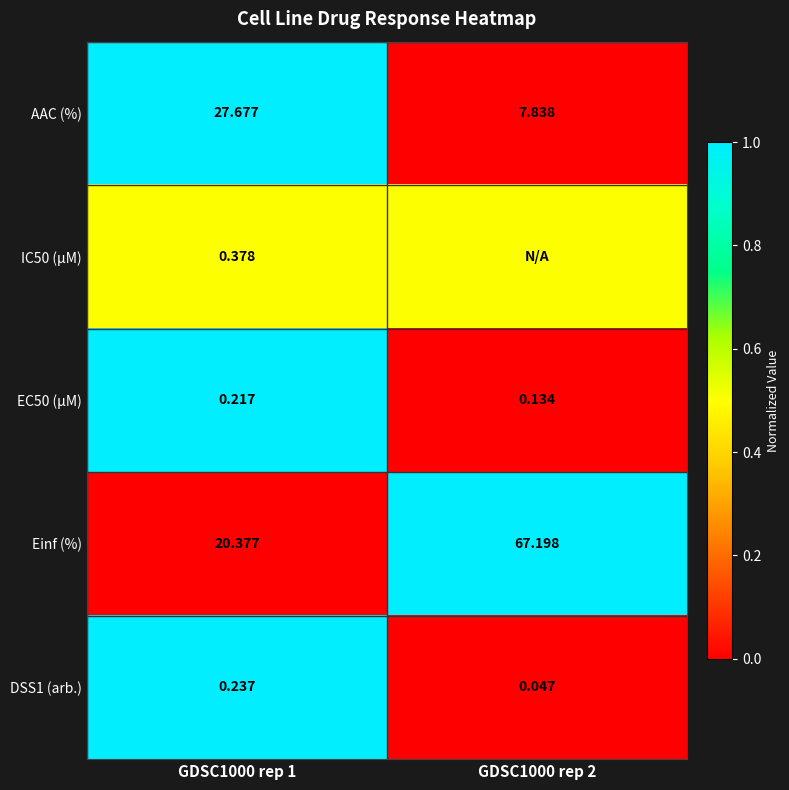

Is it true that Einf (%) equals 0.5 at GDSC1000 rep 1?

False